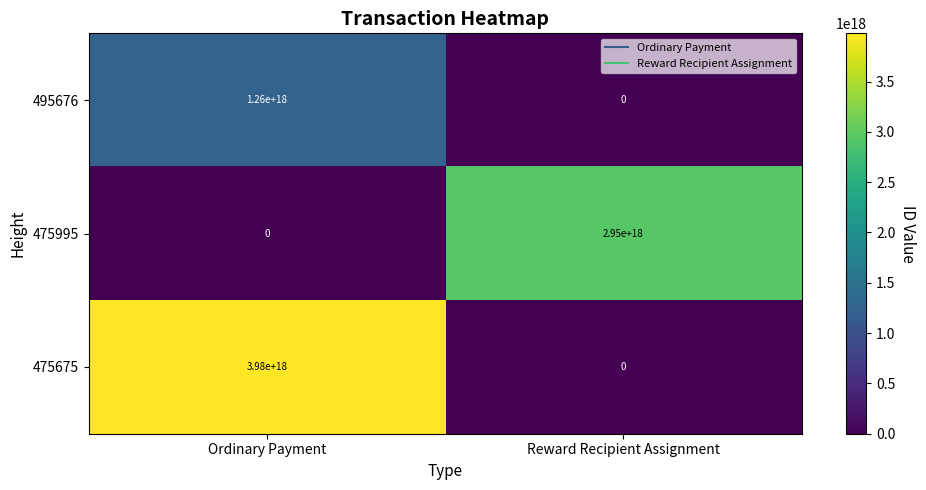

Between Ordinary Payment and Reward Recipient Assignment, which series saw the biggest shift?

475675